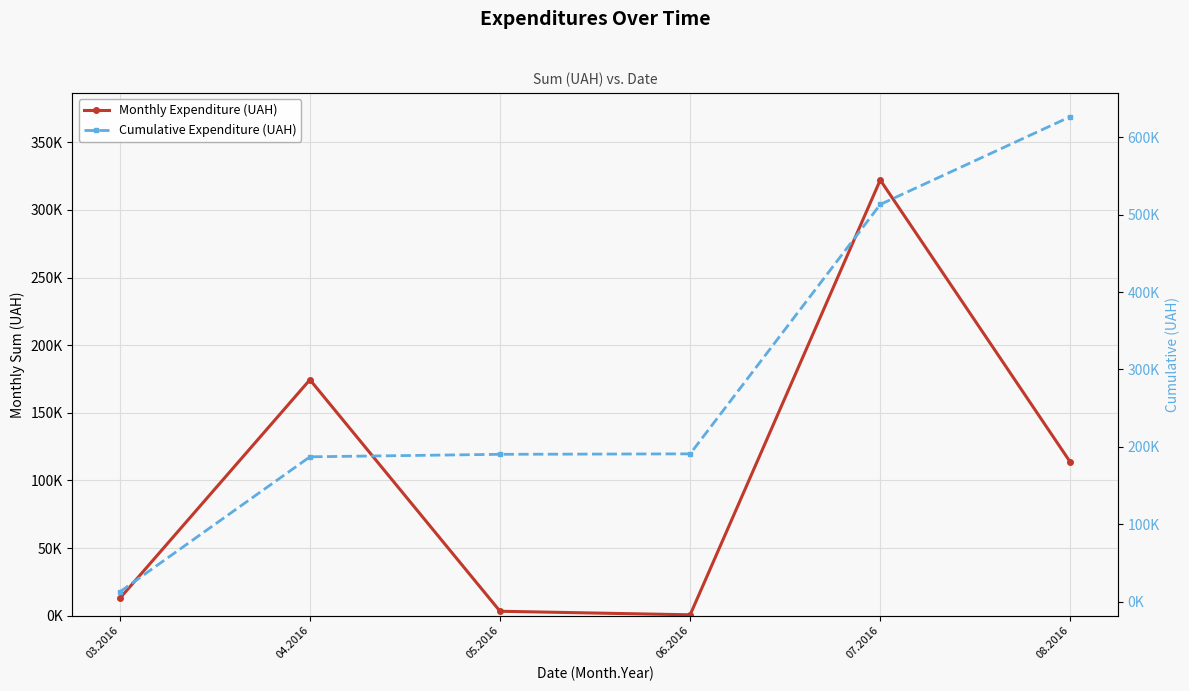

What is the approximate value of Cumulative Expenditure (UAH) at 07.2016?

513119.4